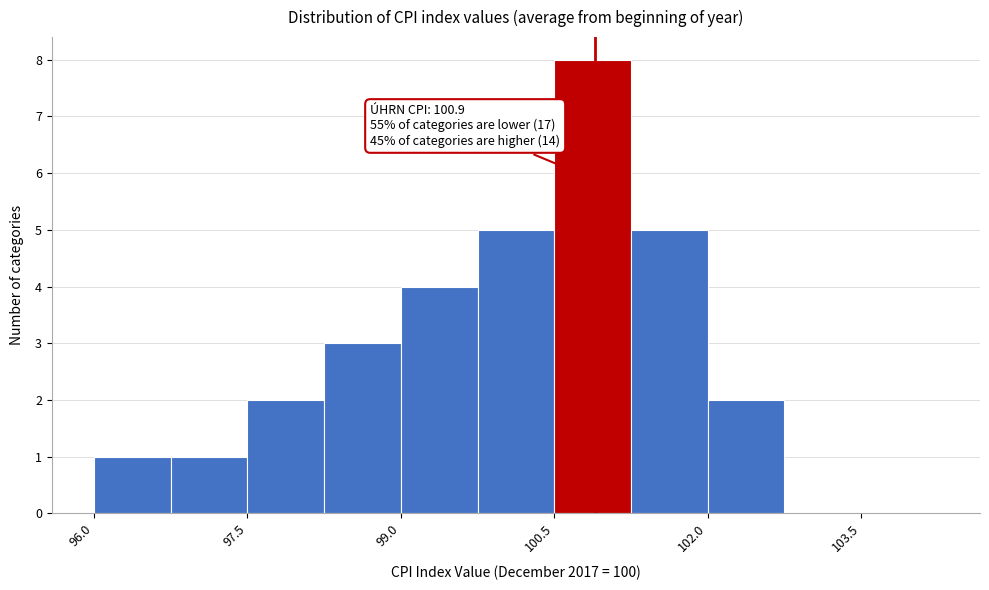

Around what value on the x-axis is the tallest bar? Give the approximate position of its centre, as read against the axis.

100.8